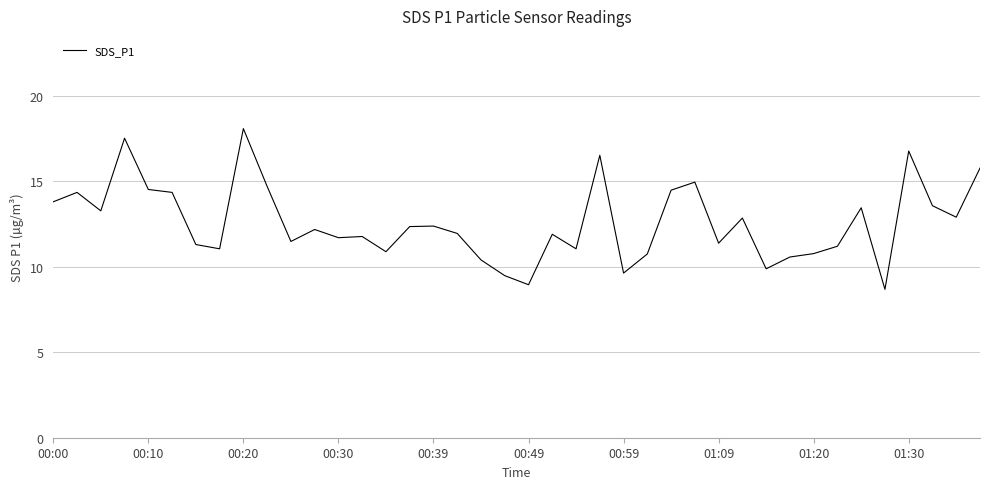

What is the difference between the maximum and minimum values?

9.4